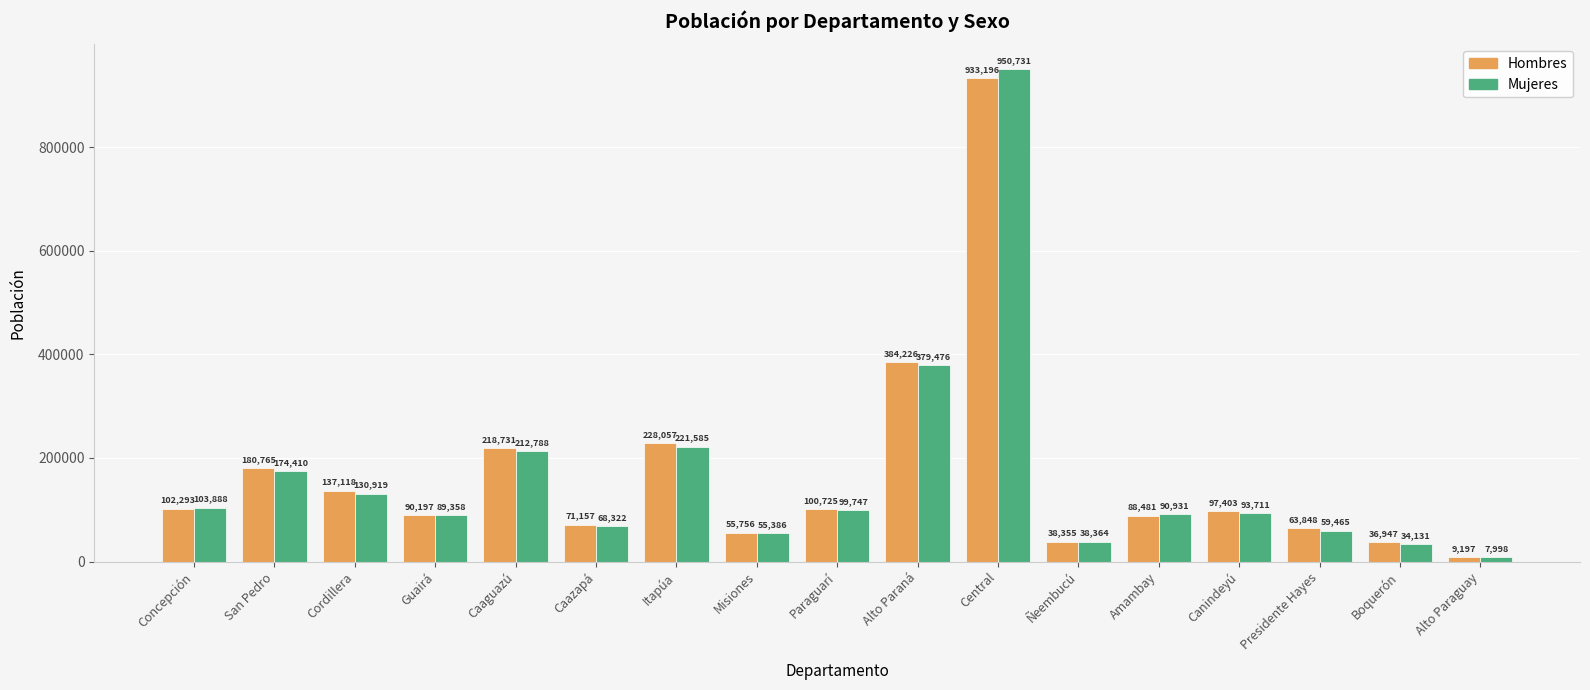

What is the average value of the Hombres series?

166850